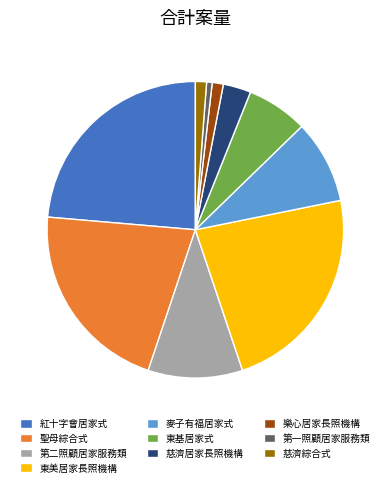

Is there any slice that represents more than half of the pie?

No